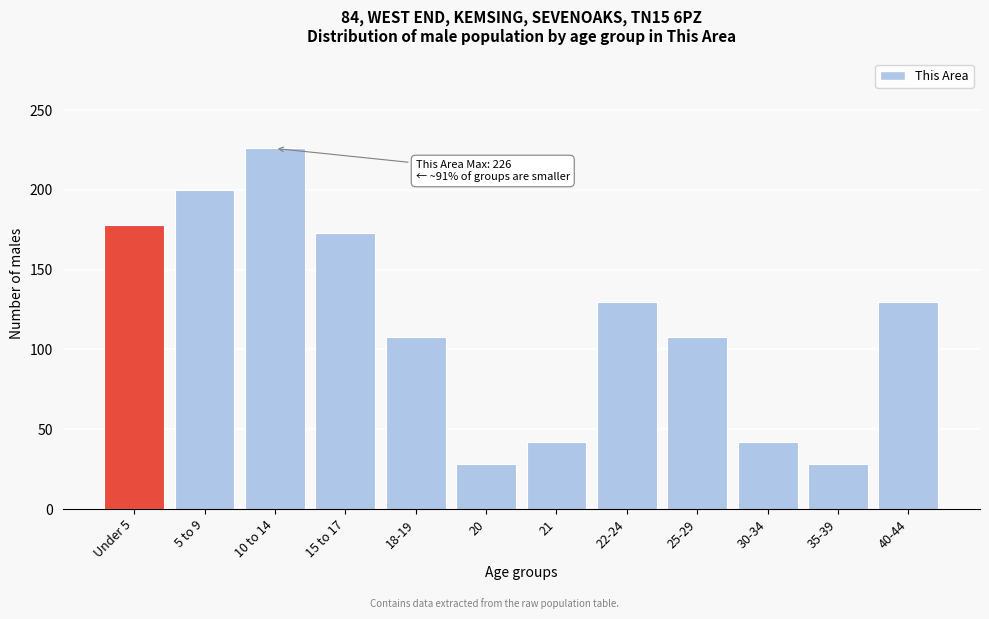

Reading left to right, transcribe all the data shown in this chart.

178	200	226	173	108	28	42	130	108	42	28	130